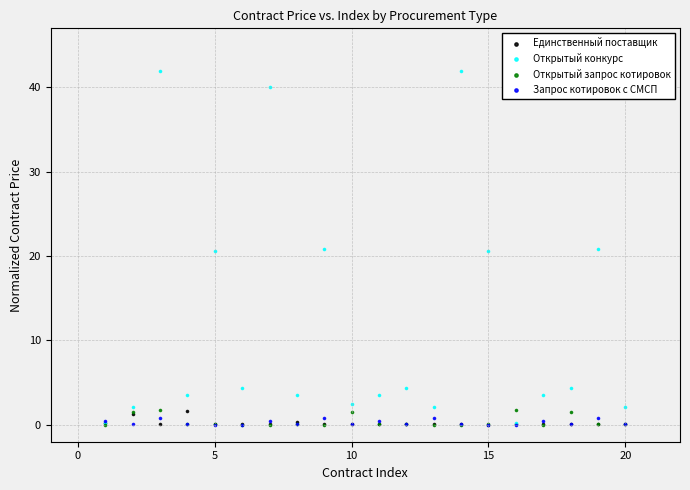

What are all the series names shown in the legend?

Единственный поставщик, Открытый конкурс, Открытый запрос котировок, Запрос котировок с СМСП